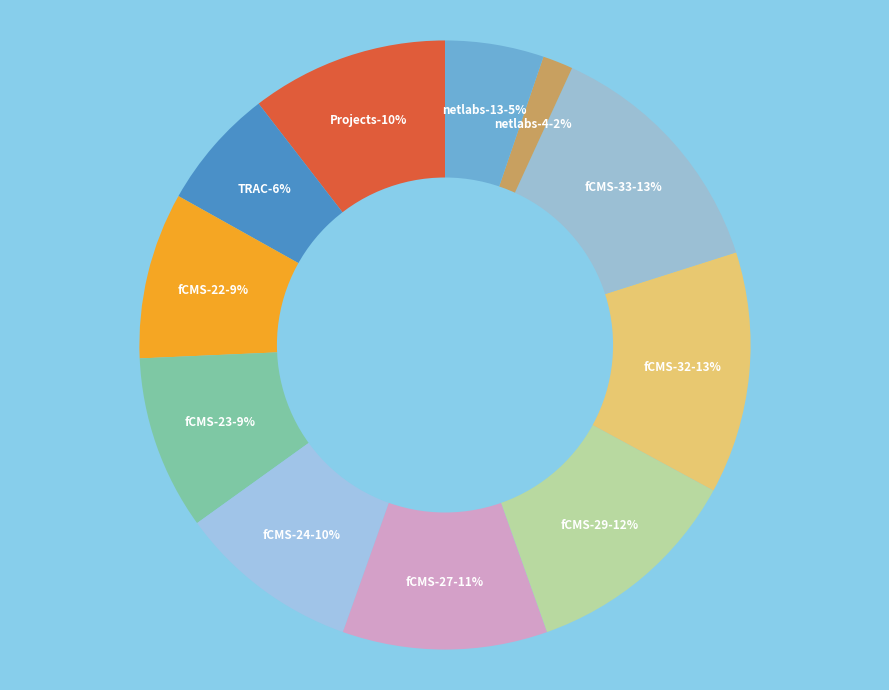

The fCMS (webpage)       slice represents 1% of the pie. True or false?

False